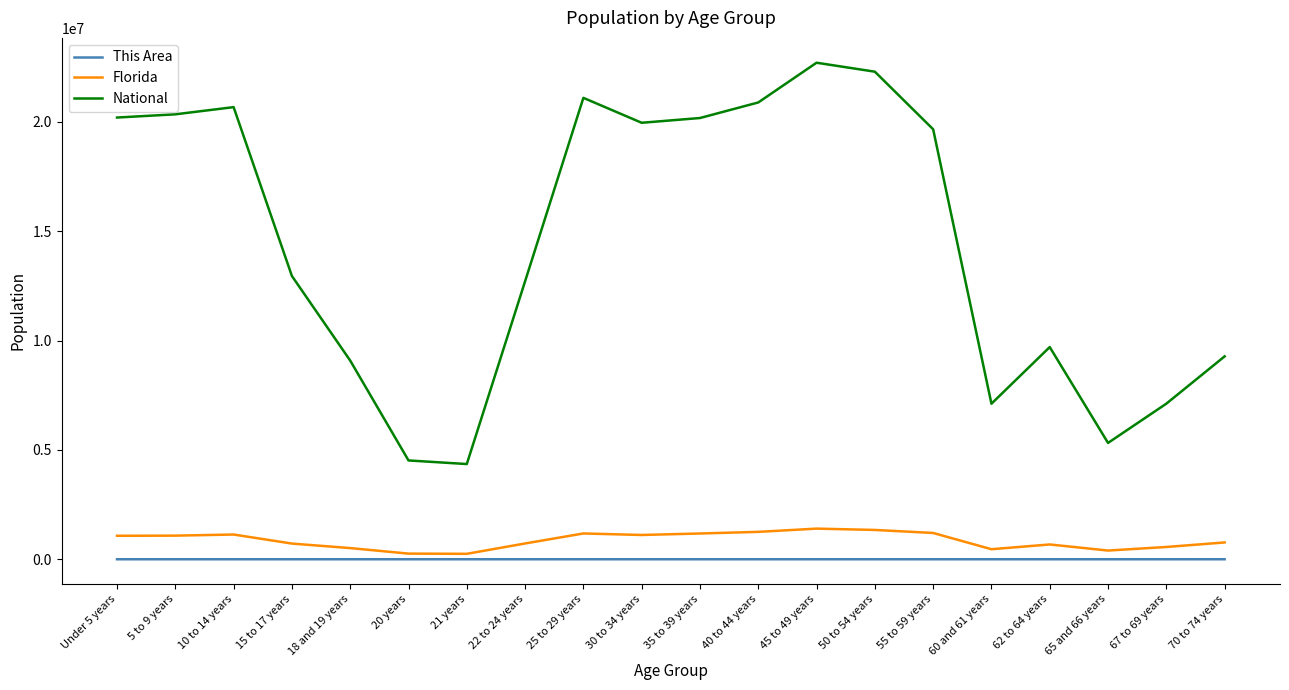

How many lines are shown in the chart?

3